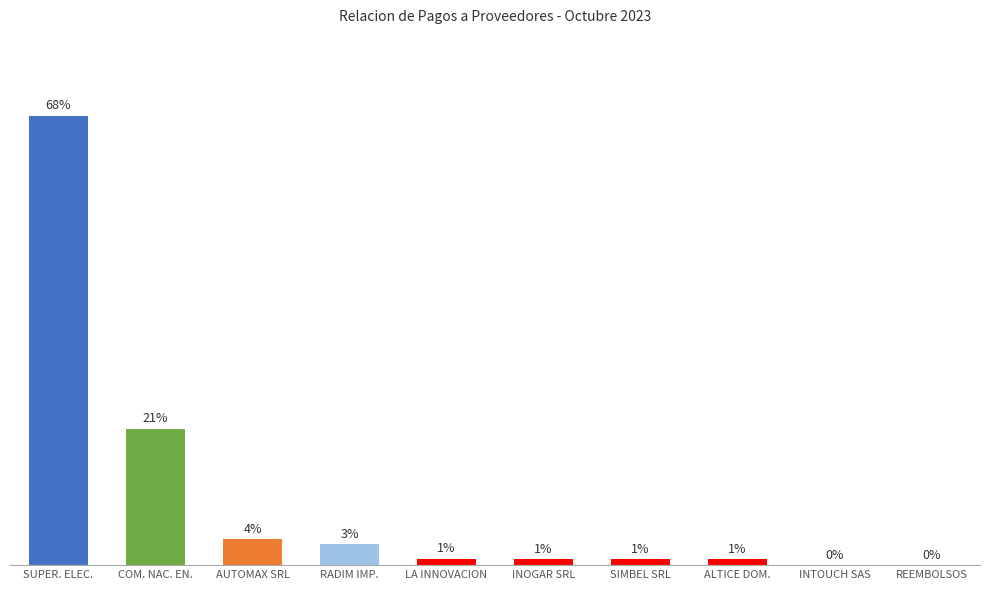

Between INOGAR SRL and AUTOMAX SRL, which is larger?

AUTOMAX SRL